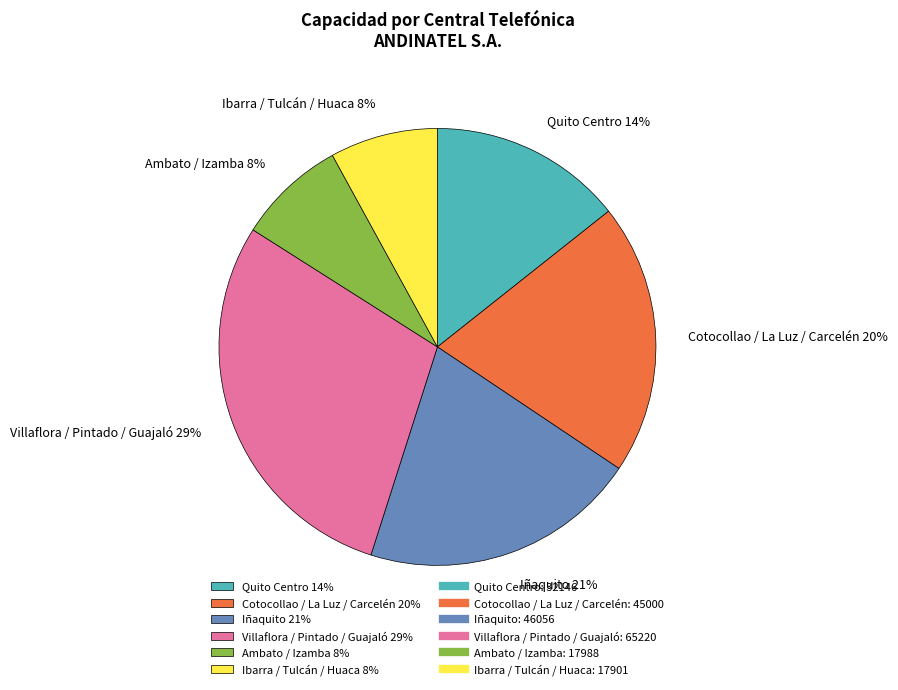

To the nearest percent, what portion does Ibarra / Tulcán / Huaca 8% represent?

8%